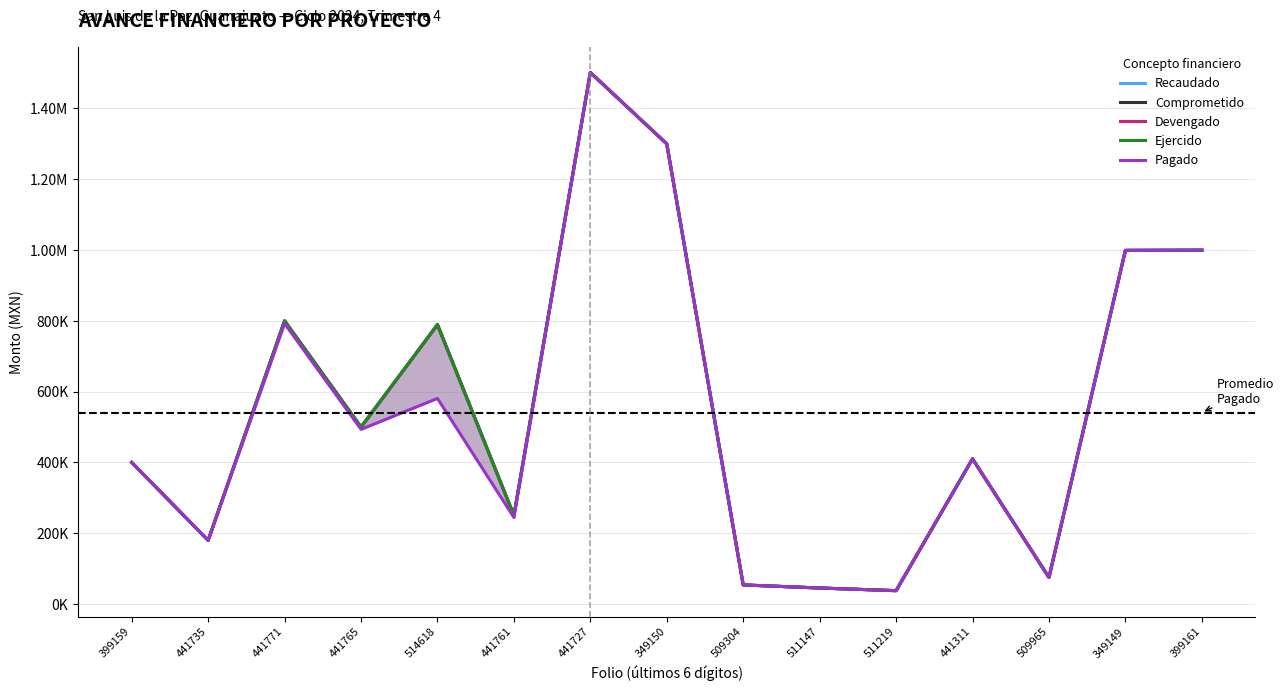

How many interior local peaks does the Comprometido series have?

4